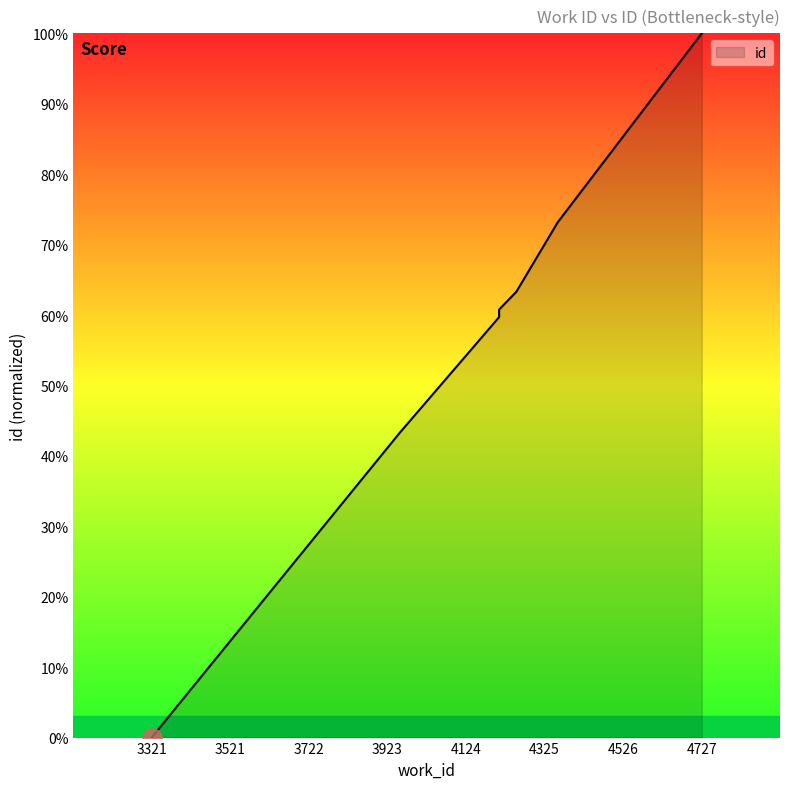

How many values are above zero?

8